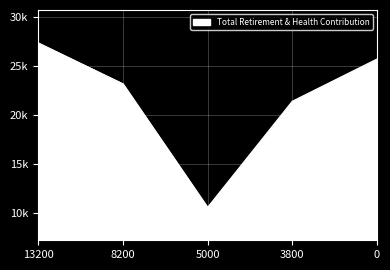

Which category has the lowest value across all series?

5000.0